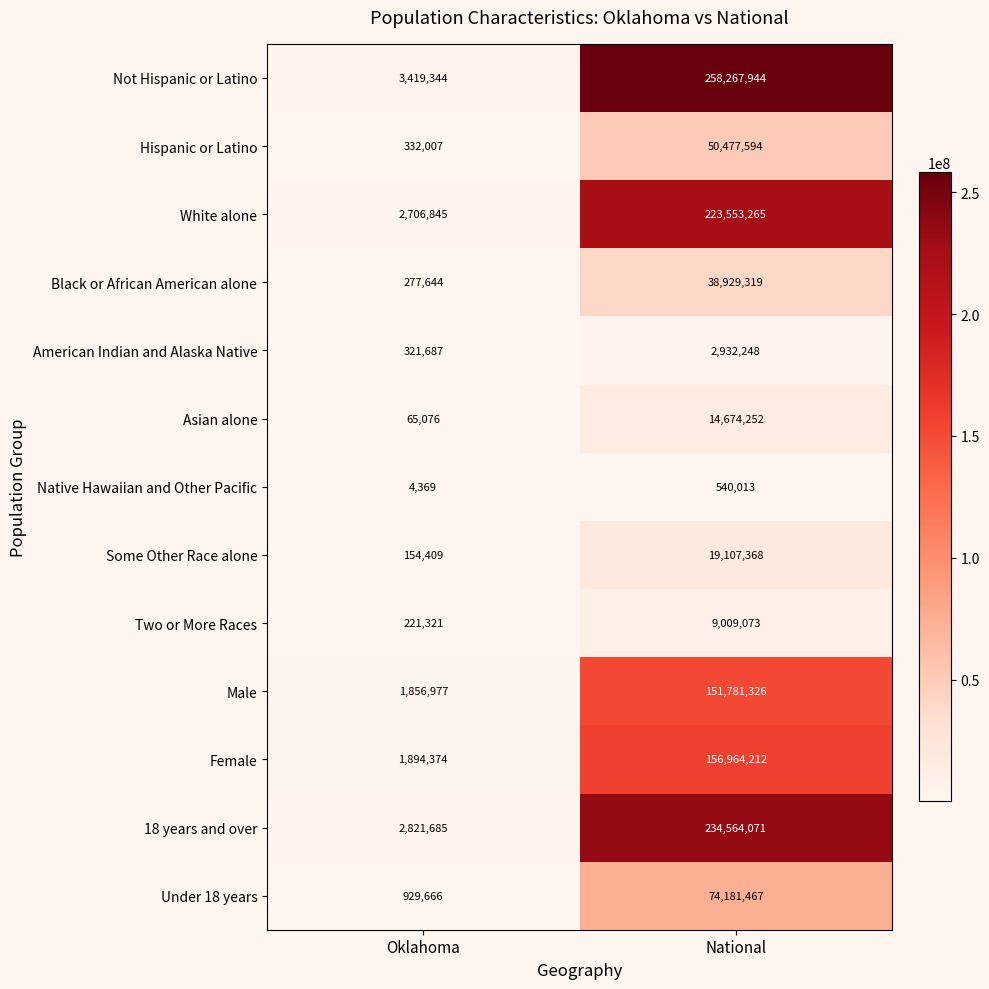

Which series has the largest total across all categories?

Not Hispanic or Latino